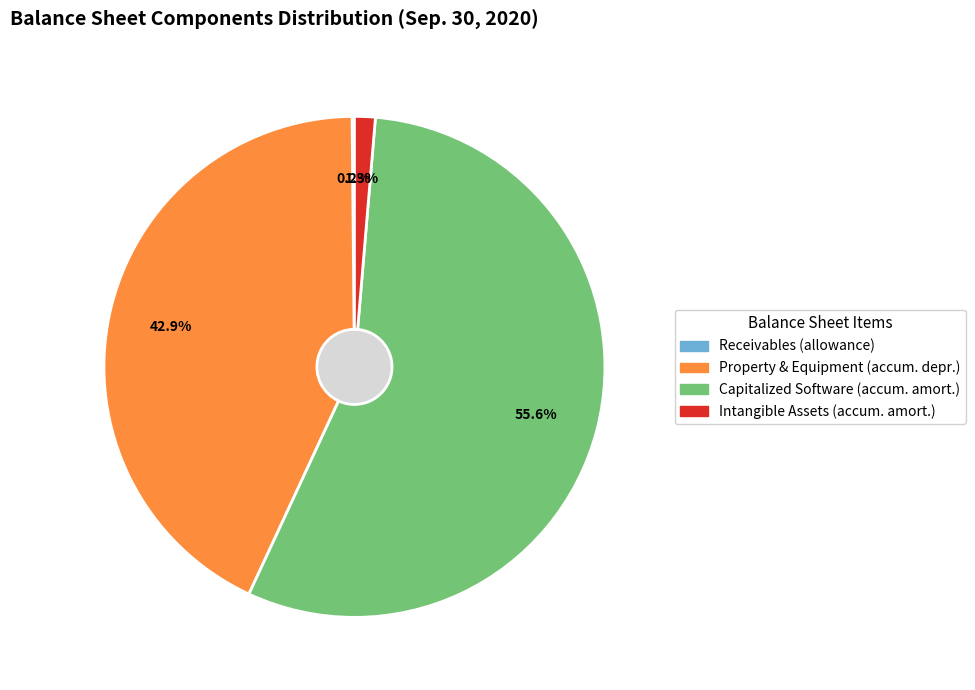

What percentage is NOT represented by Capitalized Software (accumulated amortization)?

44.4%